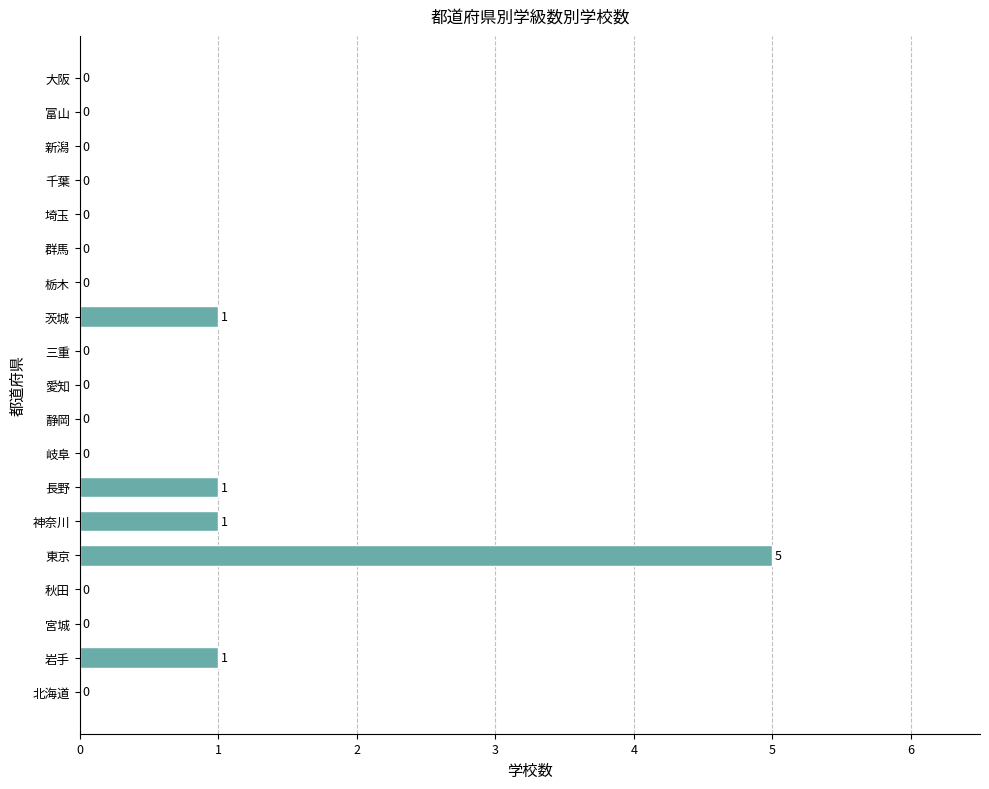

Which has a higher value, 神奈川 or 富山?

神奈川